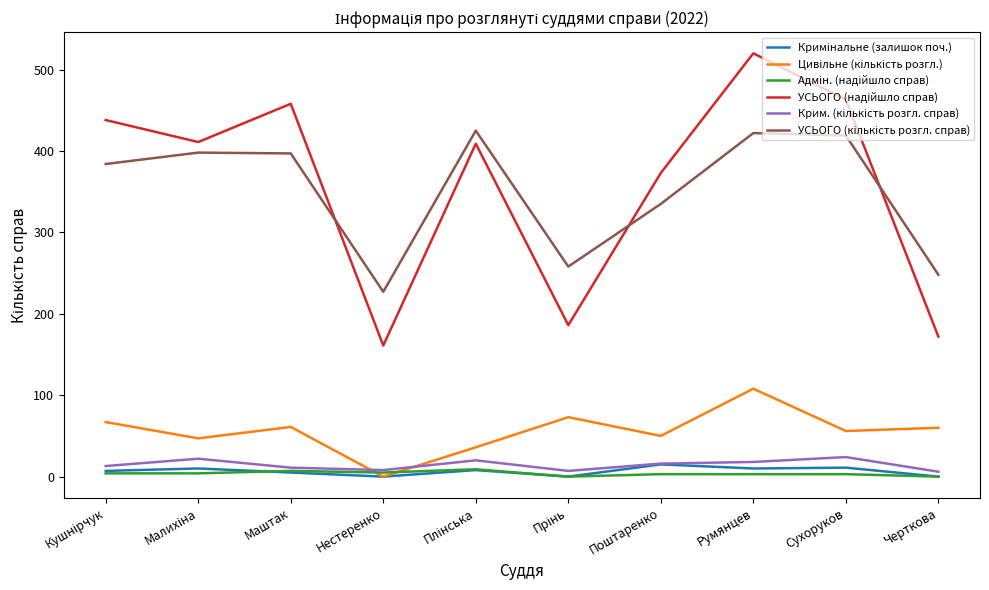

Which label corresponds to the largest value in the chart?

Румянцев